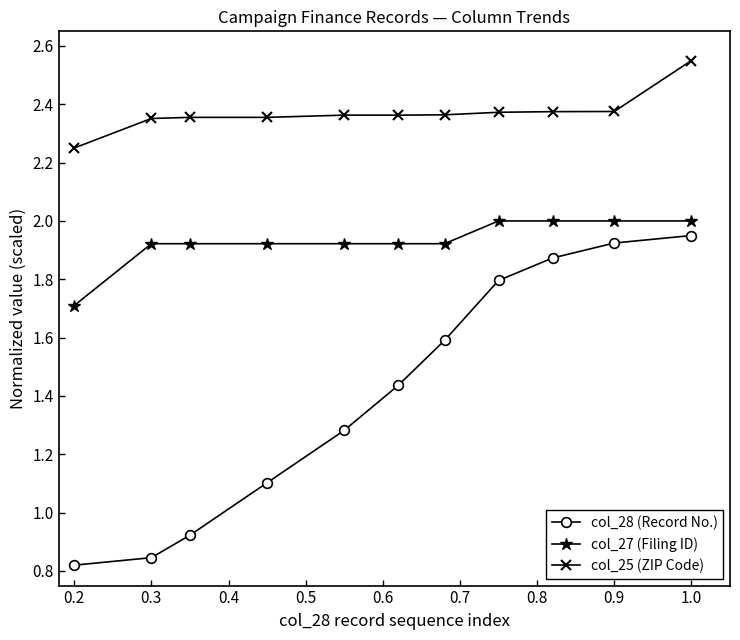

At how many categories does at least one series exceed 2?

11